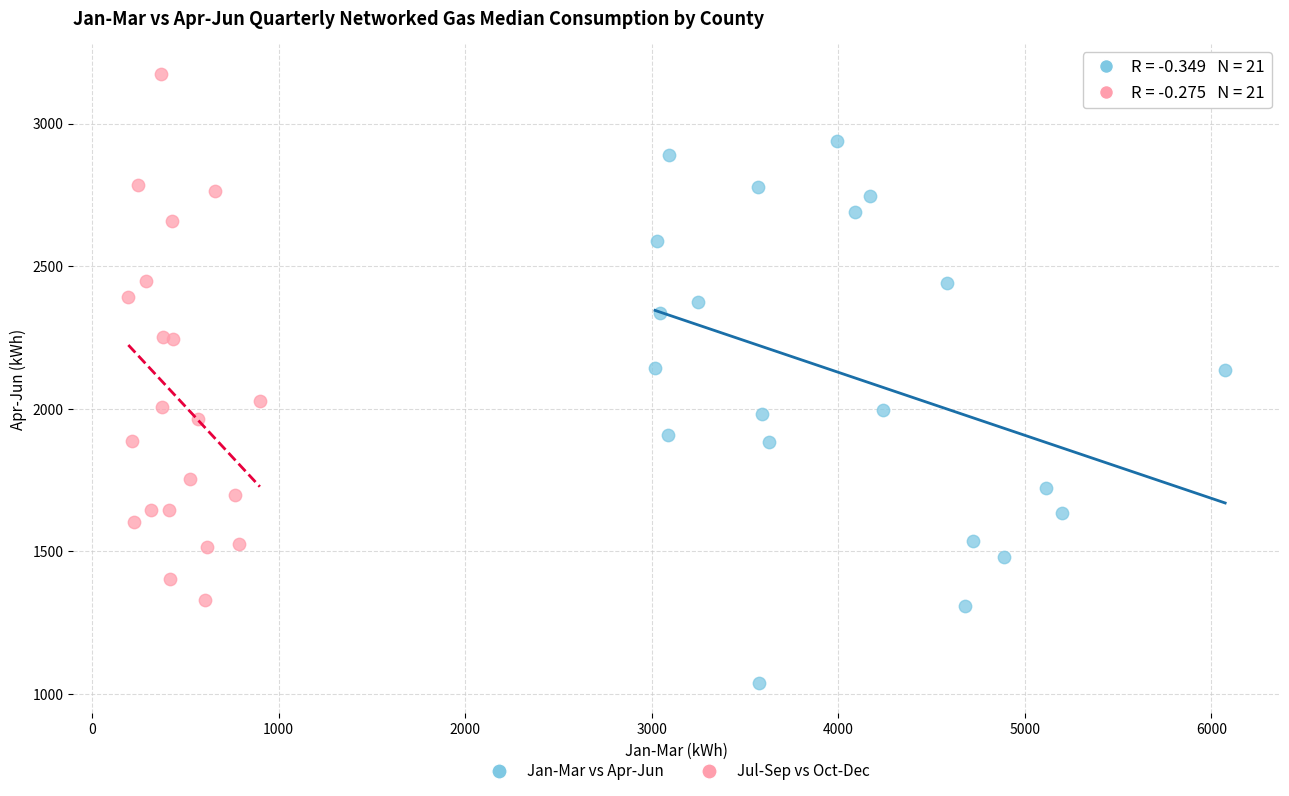

Which series contains the highest Y value?

Jul-Sep vs Oct-Dec